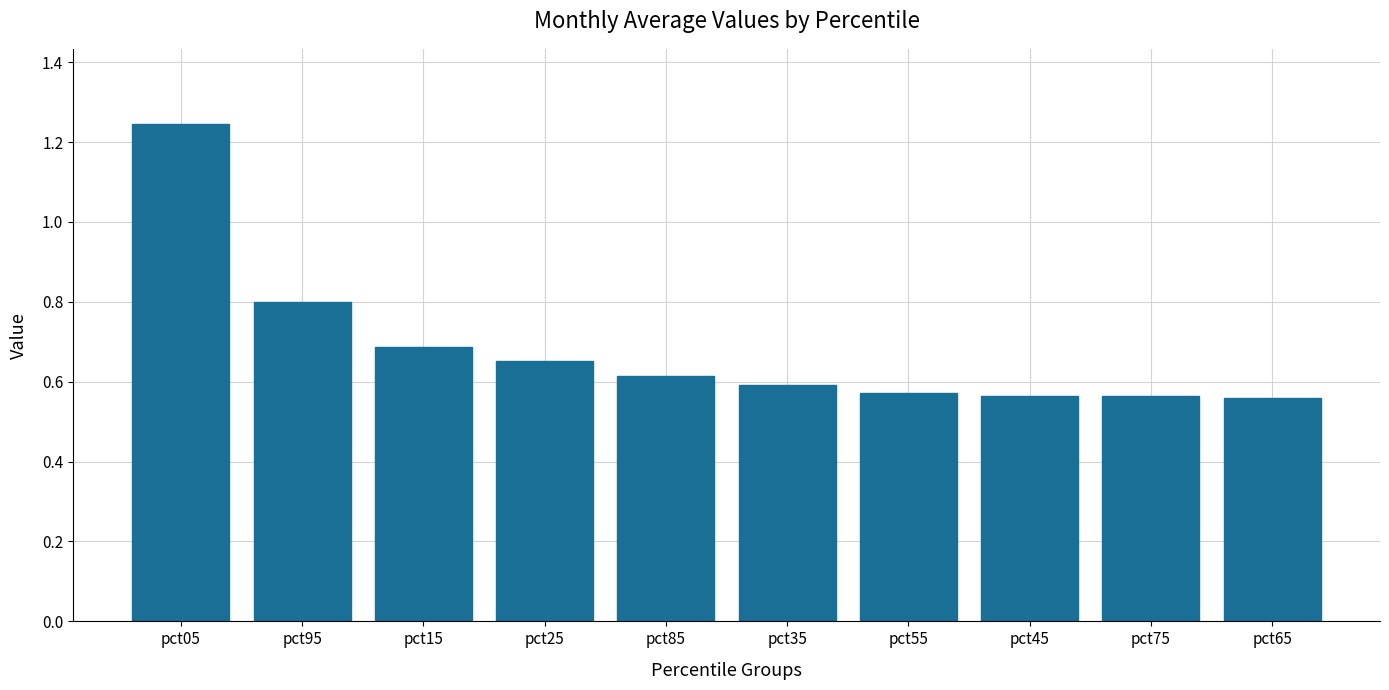

Which has a higher value, pct35 or pct75?

pct35